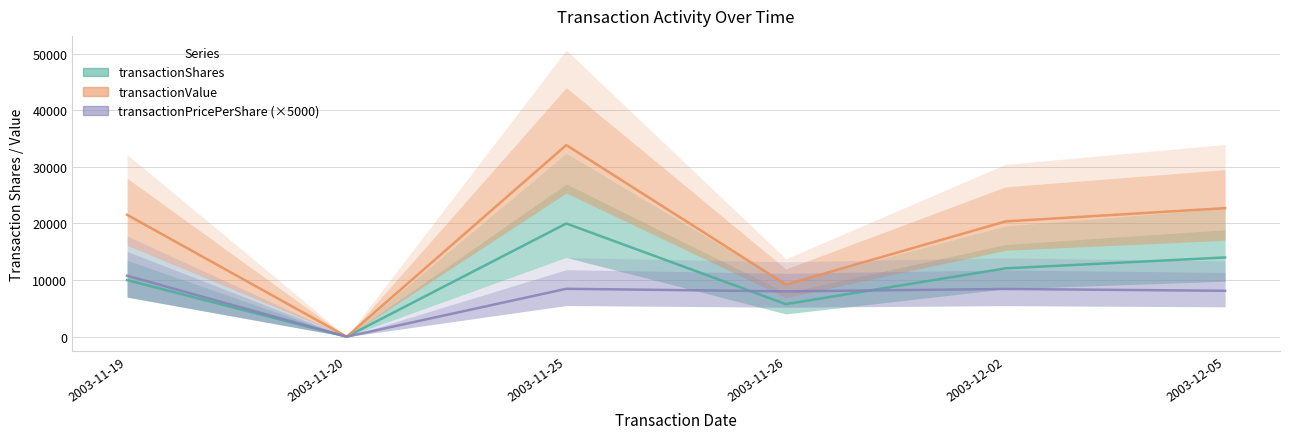

Between 2003-11-19 and 2003-11-26, which series saw the biggest shift?

transactionValue